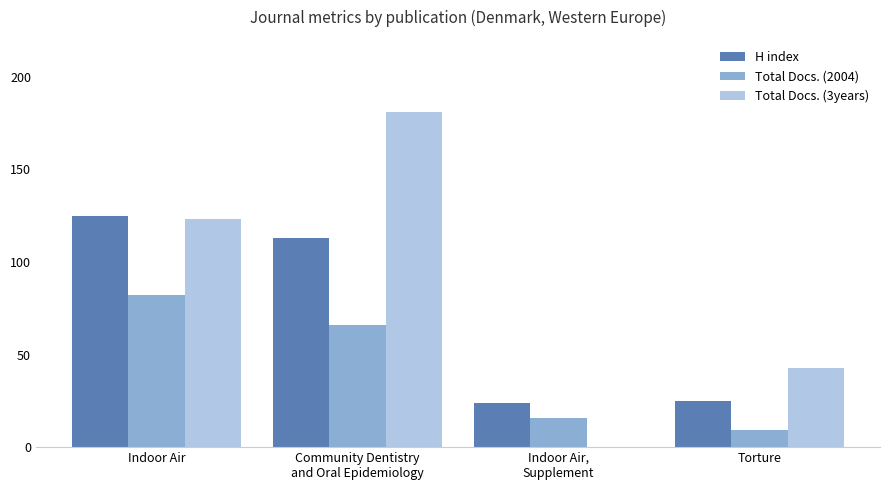

What is the highest value of the Total Docs. (2004) series?

82